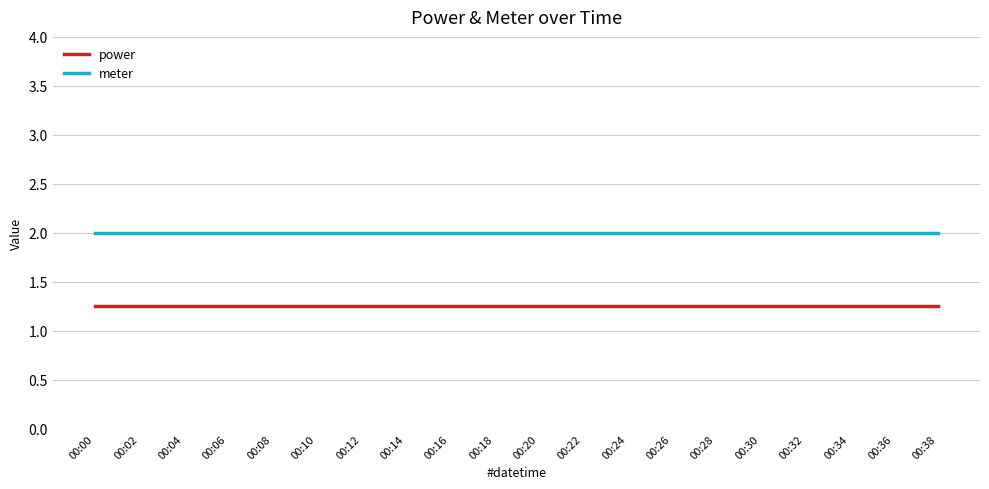

List the series in order of their peak value, lowest first.

power, meter